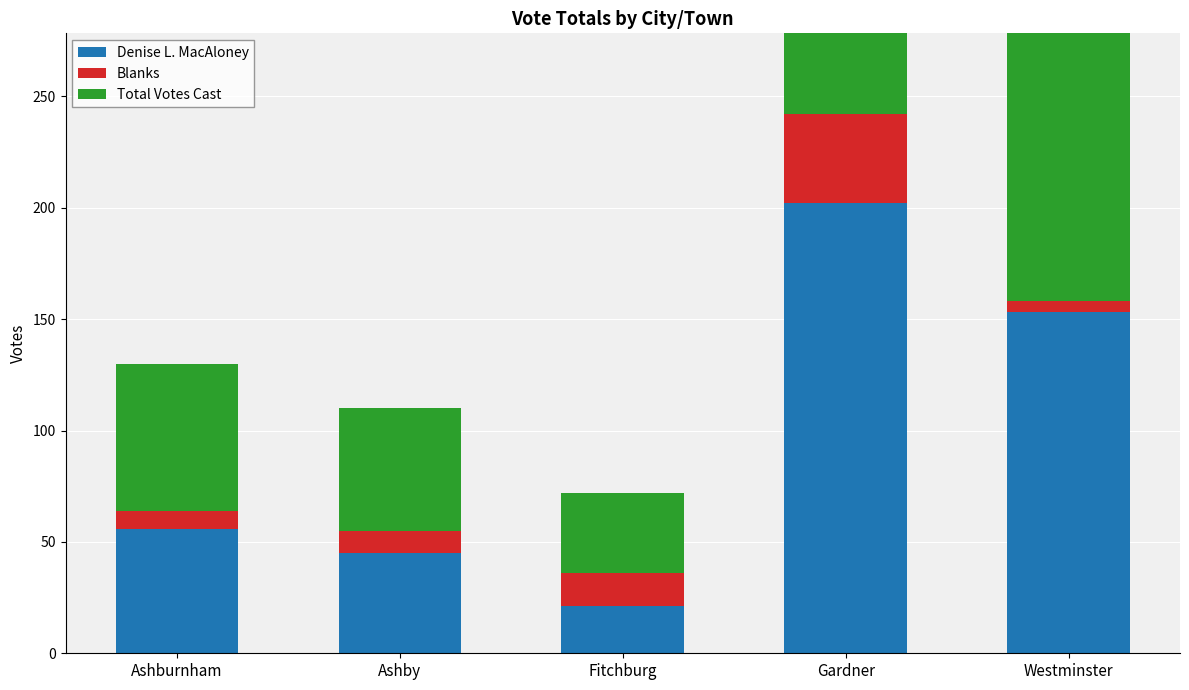

Is it true that Denise L. MacAloney equals 45 at Ashby?

True